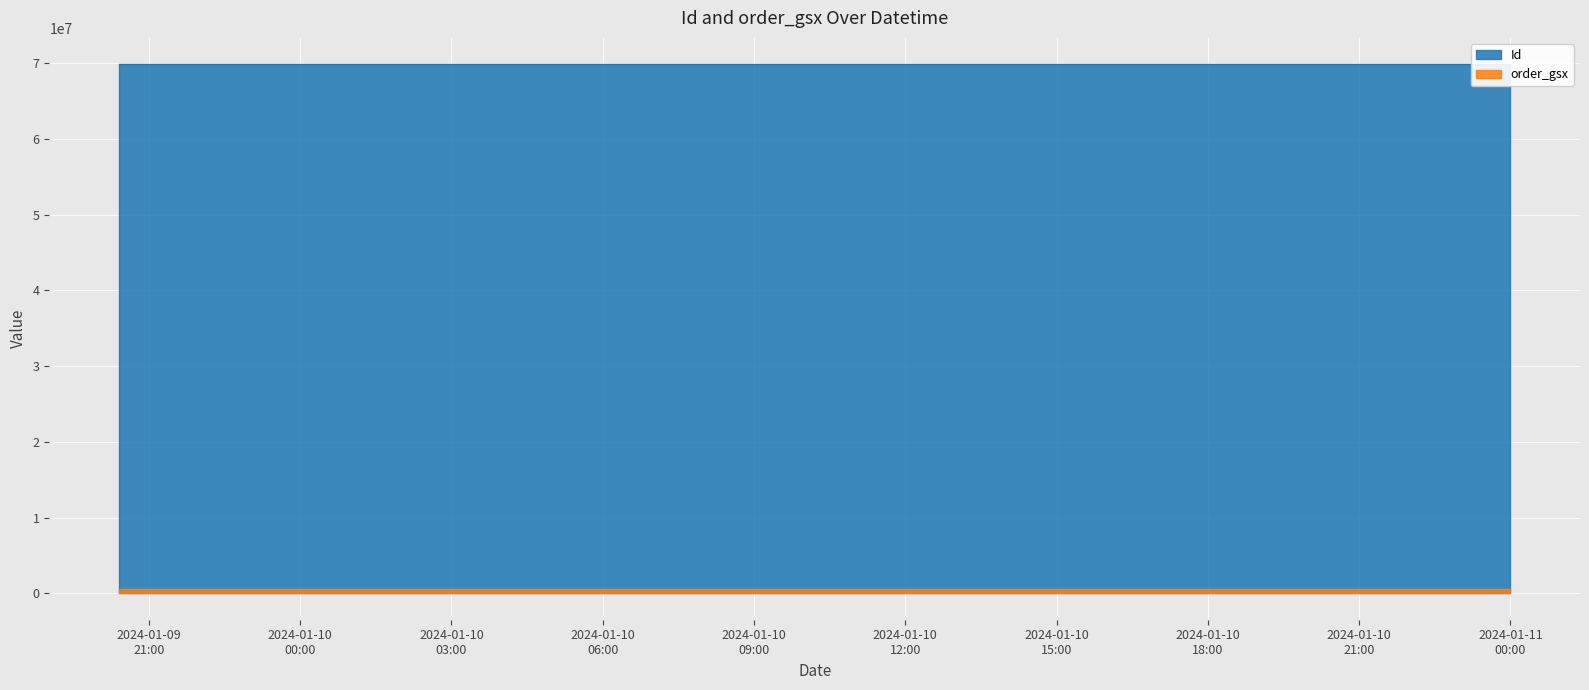

What is the lowest value of the order_gsx series?

566456